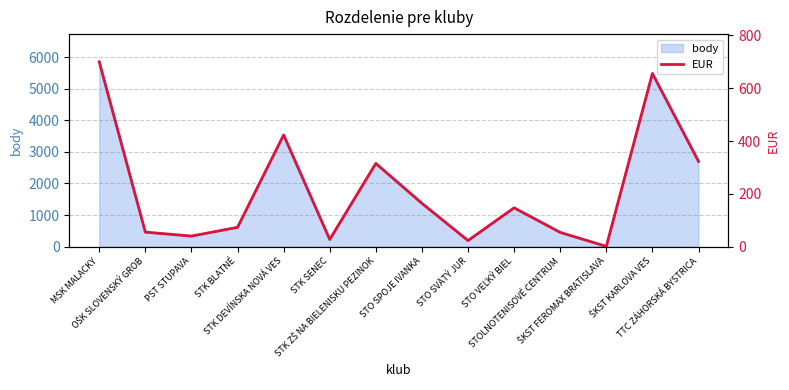

The chart shows a value of 30 at STO SVÄTÝ JUR. True or false?

False